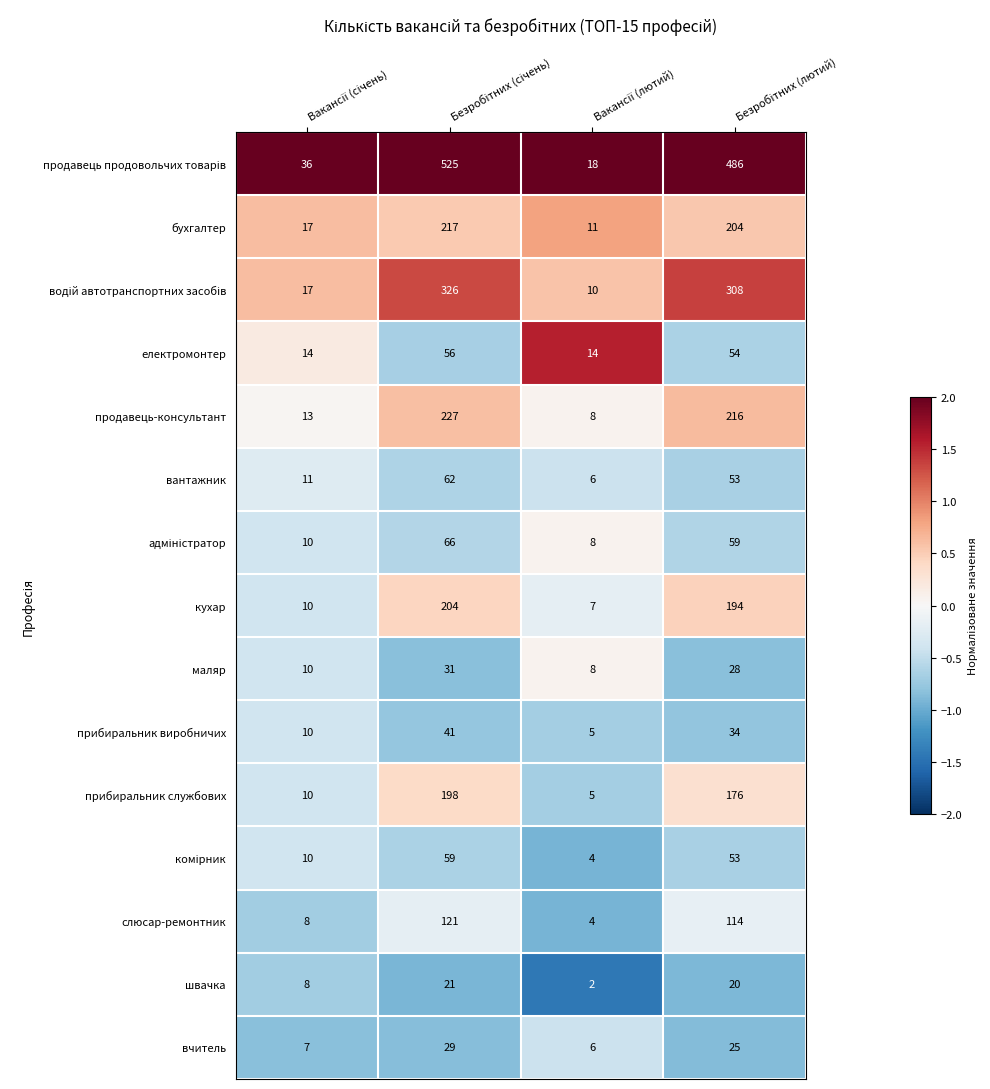

How many distinct data groups are displayed?

15